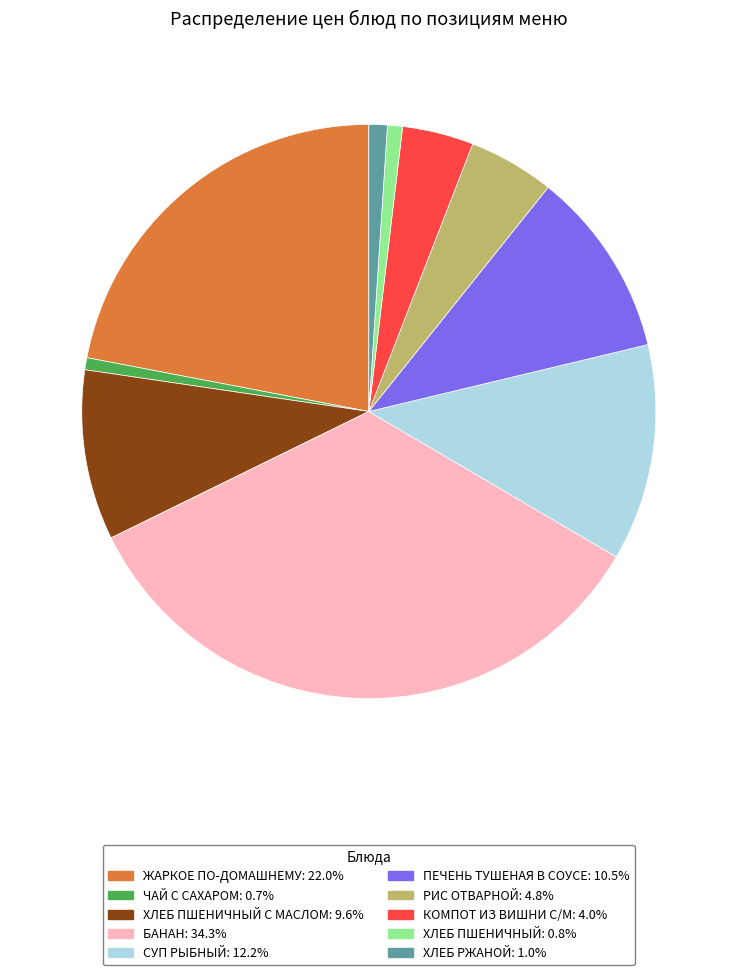

Is there any slice that represents more than half of the pie?

No